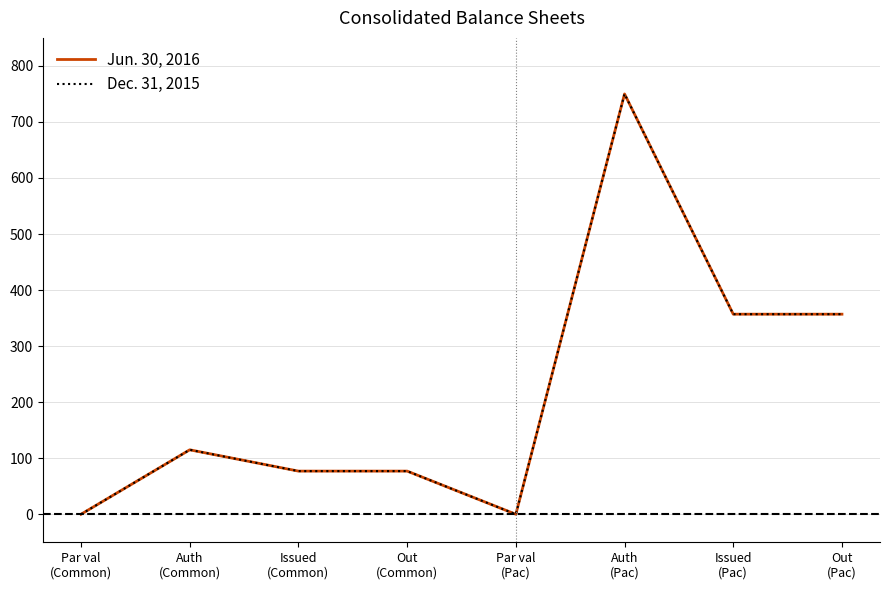

Does the chart display data point markers on the line(s)?

No